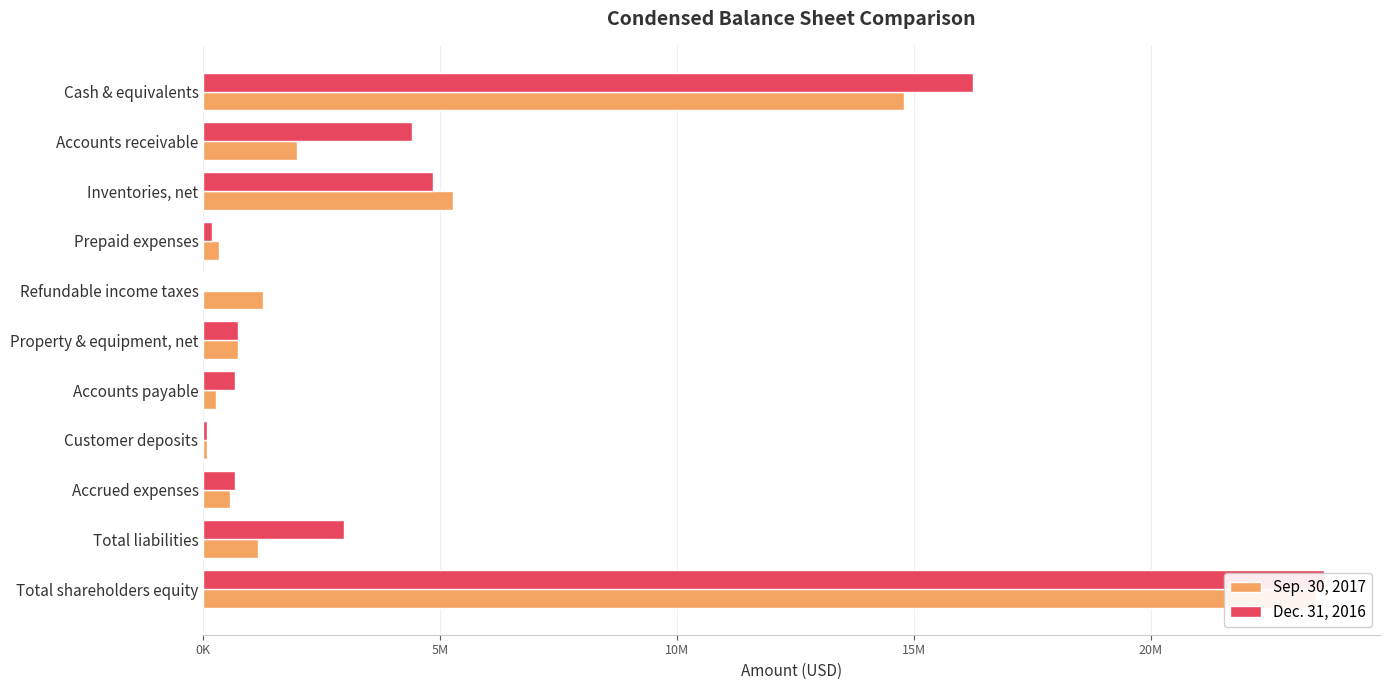

Which series has the widest spread of values?

Dec. 31, 2016